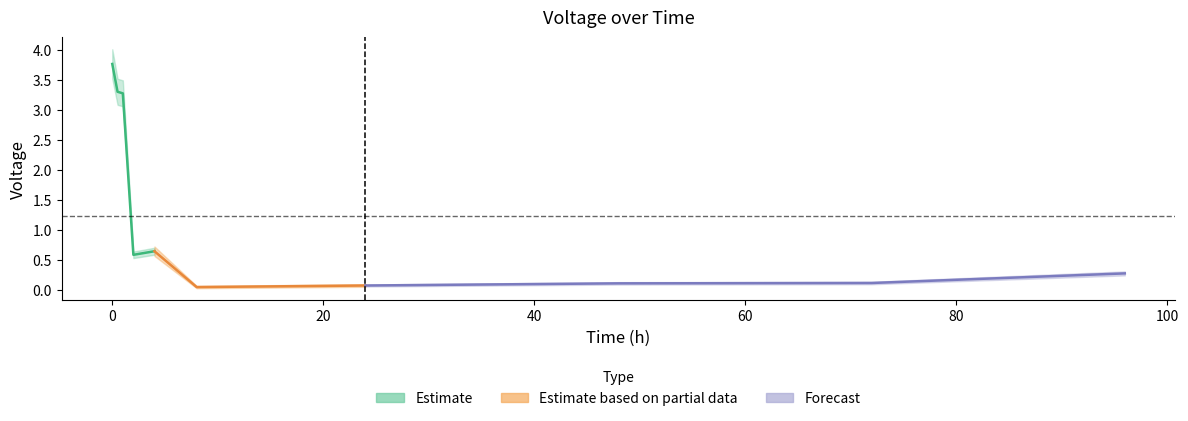

How many data points does each series have?

10